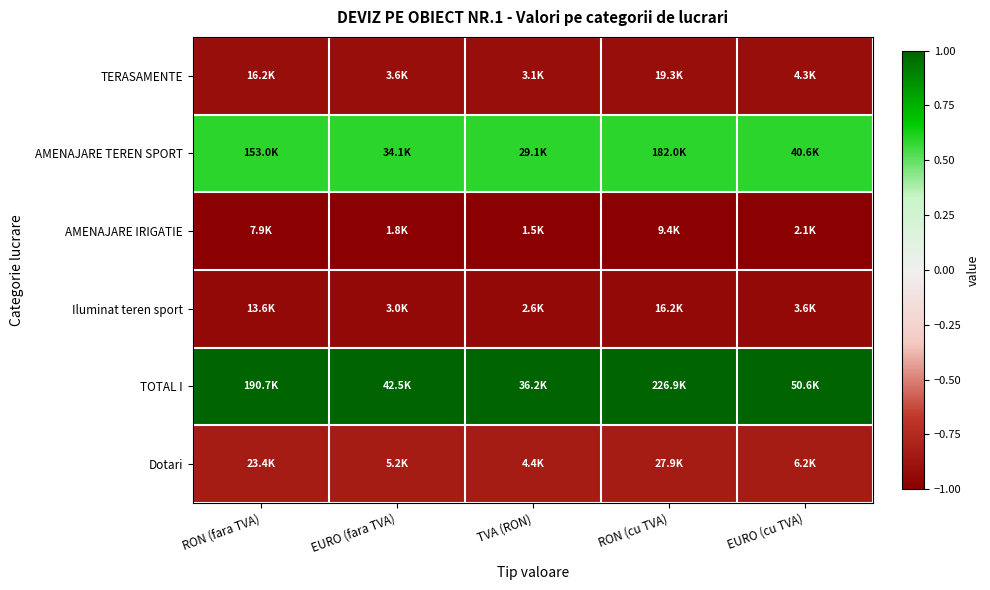

What is the smallest value displayed?

-1.0